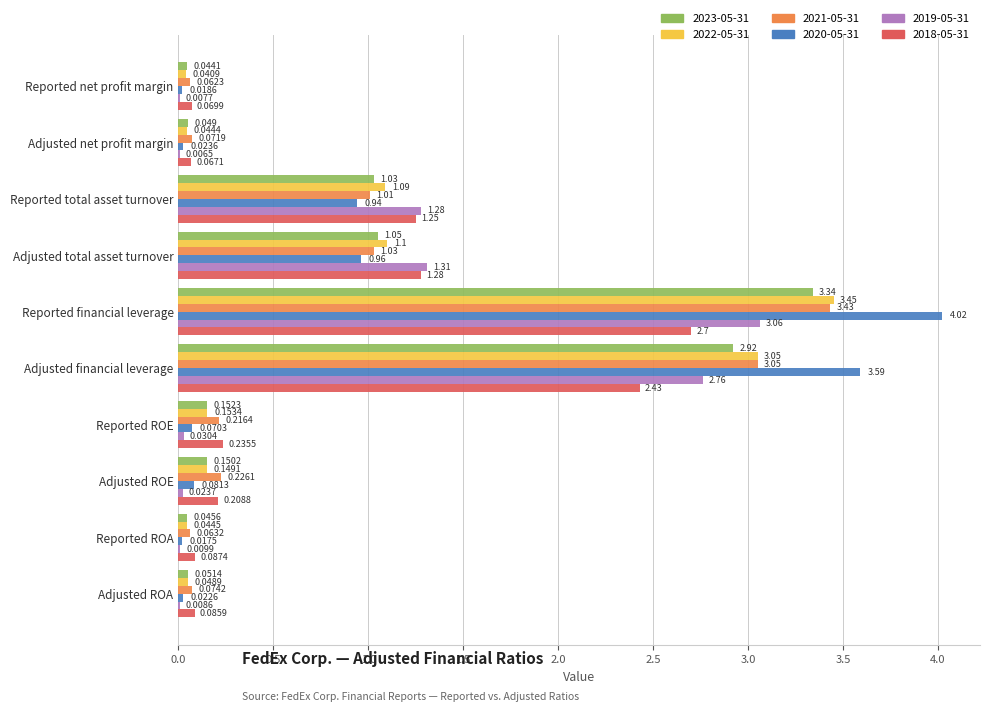

What is the maximum value shown in the chart?

4.0